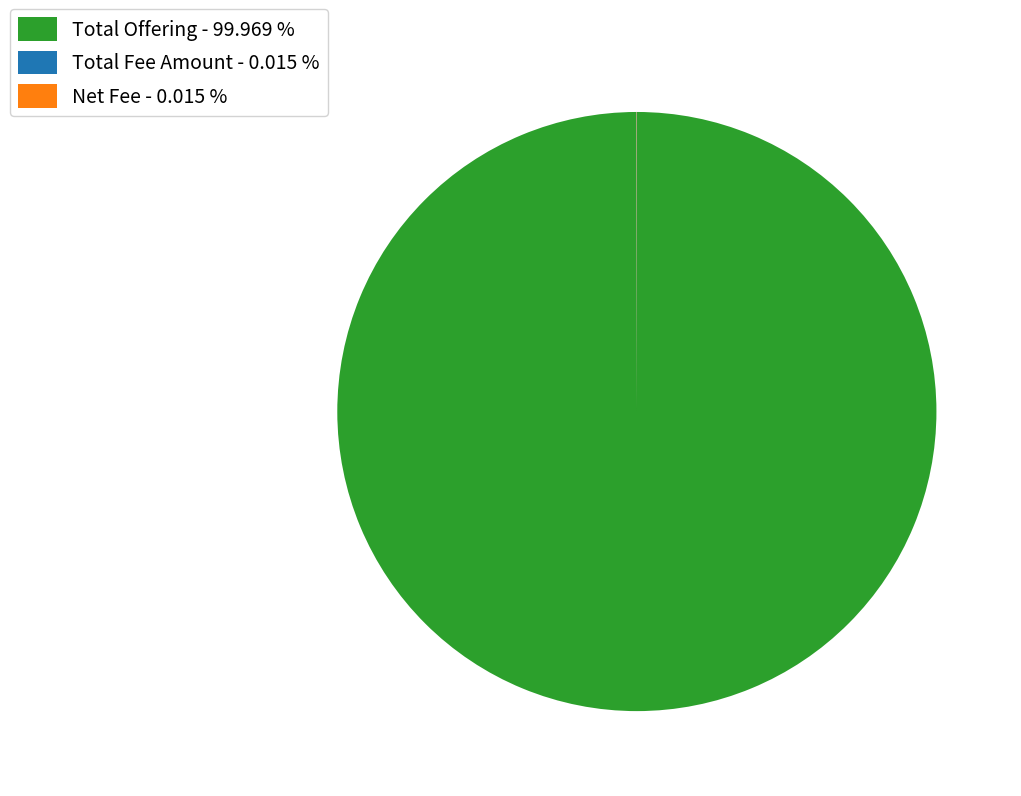

Does any single category account for the majority?

Yes